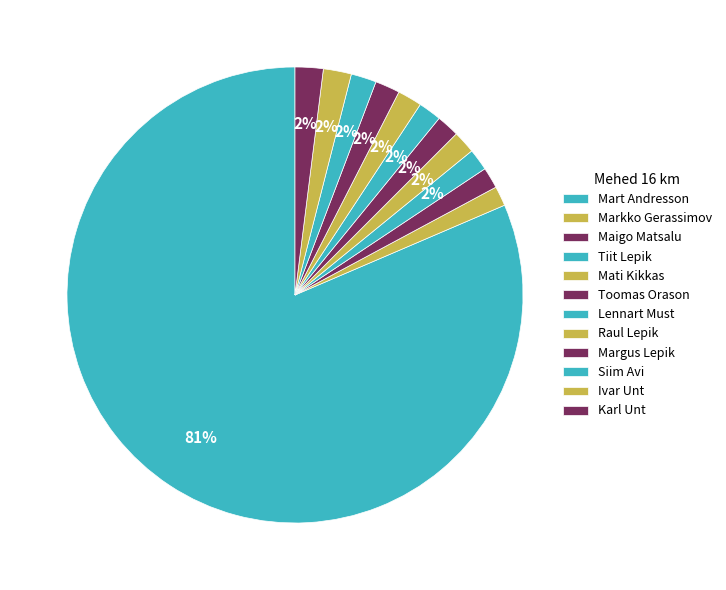

Which slice is the largest?

Mart Andresson